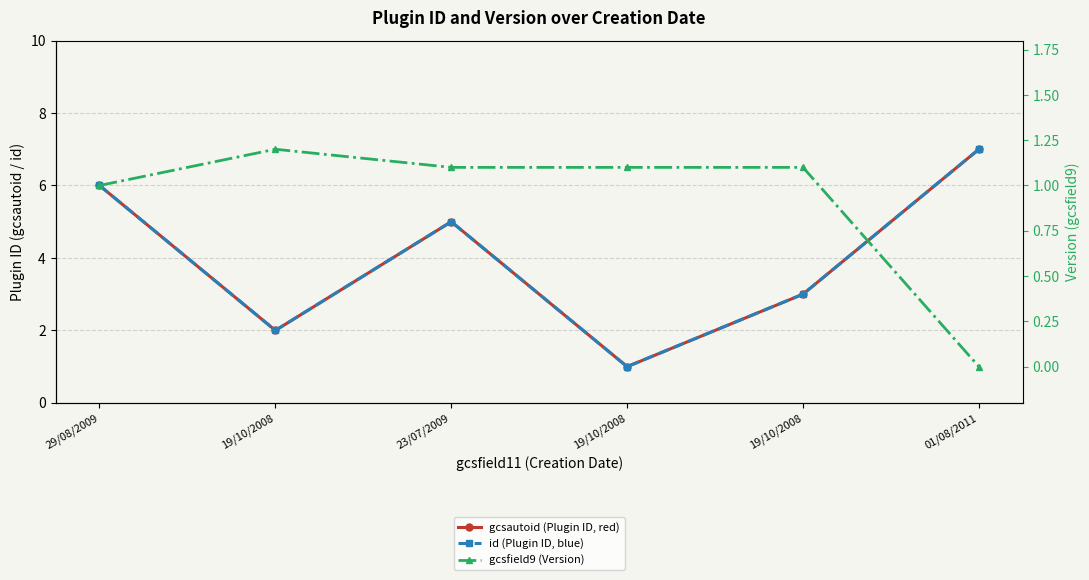

Count the gcsautoid (Plugin ID, red) values in the range 2 to 6.

4